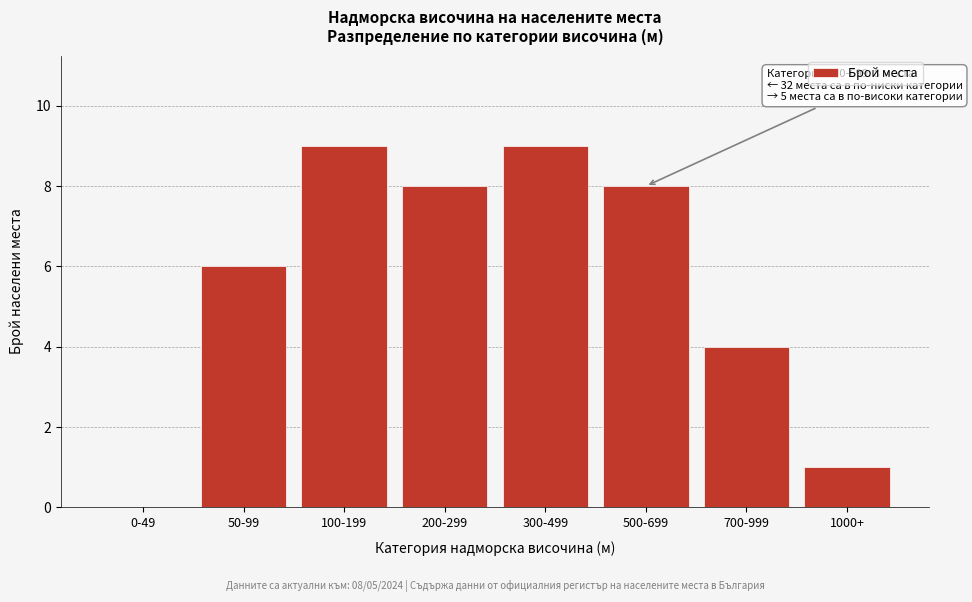

Reading left to right, what are all the values shown in this chart?

0-49=0	50-99=6	100-199=9	200-299=8	300-499=9	500-699=8	700-999=4	1000+=1